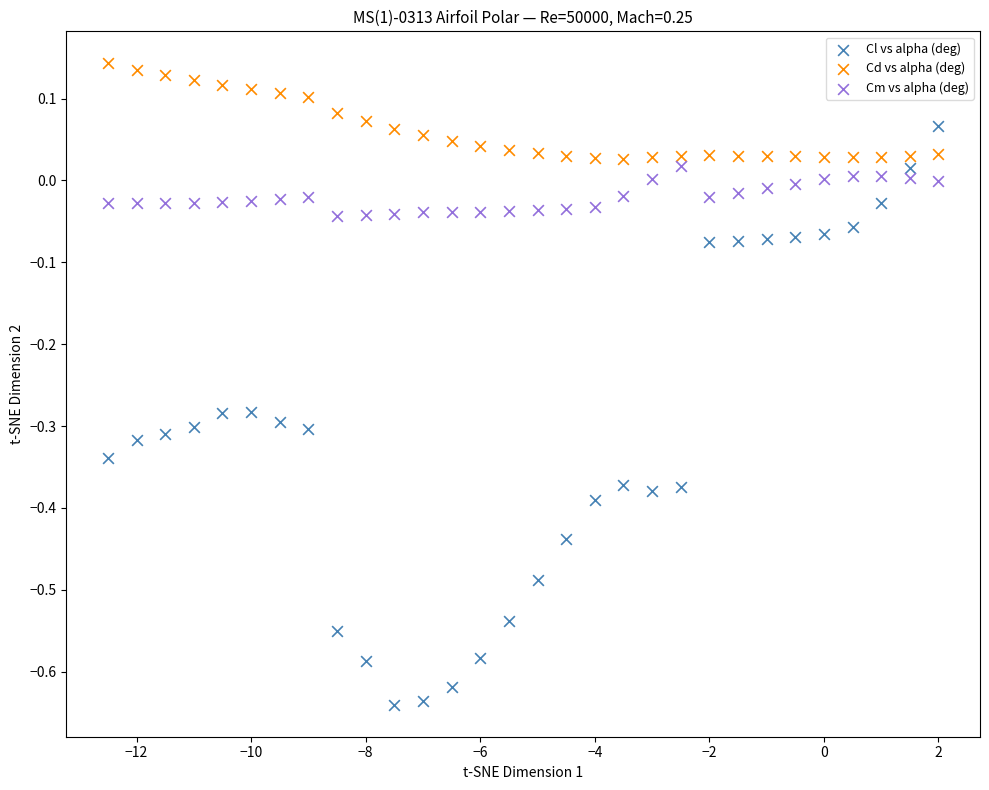

What is the X range (max minus min) for the scatter plot?

14.5